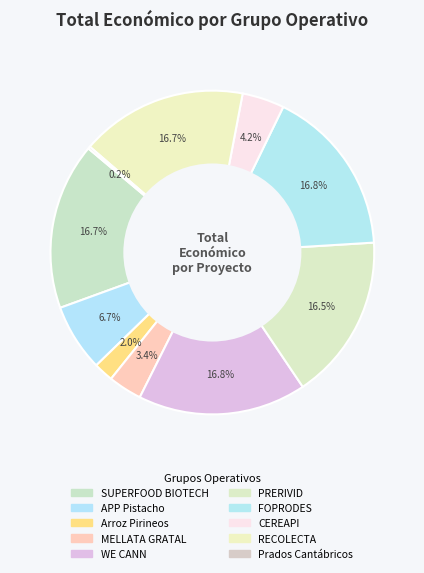

Does FOPRODES represent more than half of the total?

No